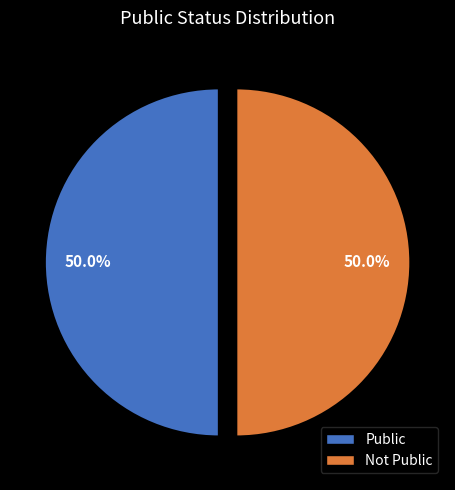

Count the number of slices in the pie.

2